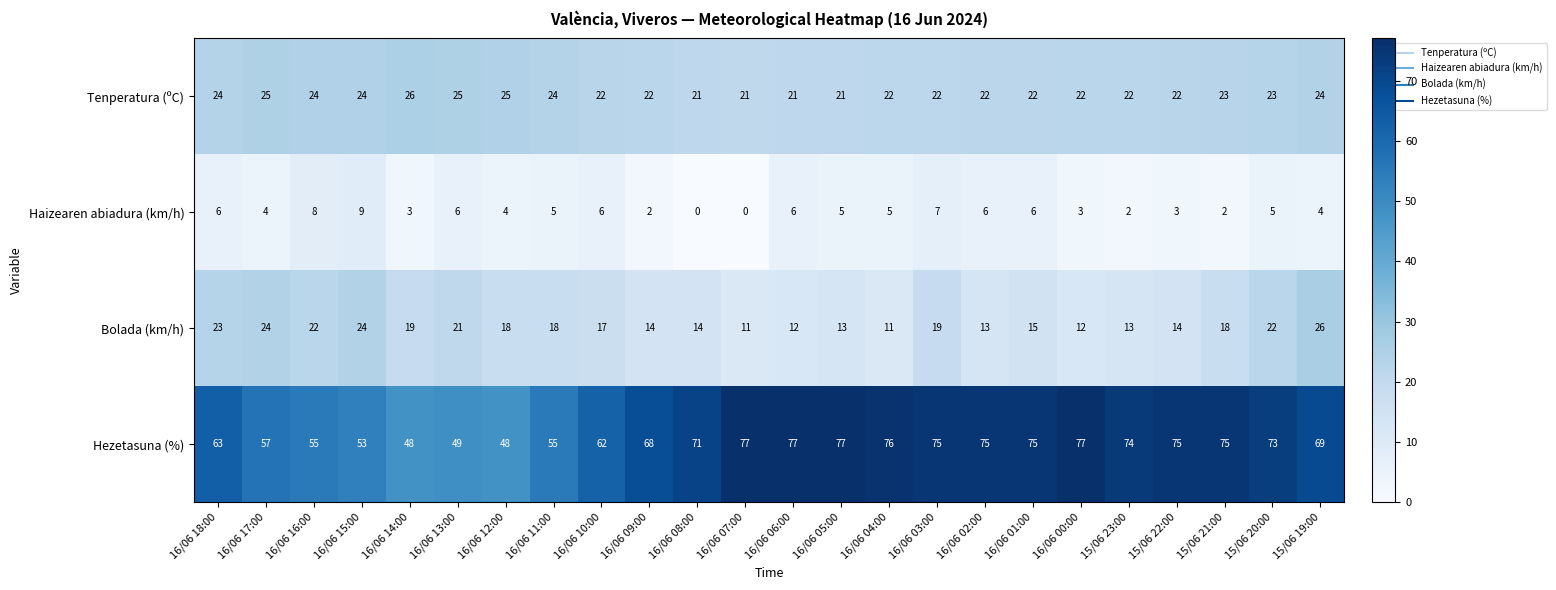

What is the average value of the Bolada (km/h) series?

17